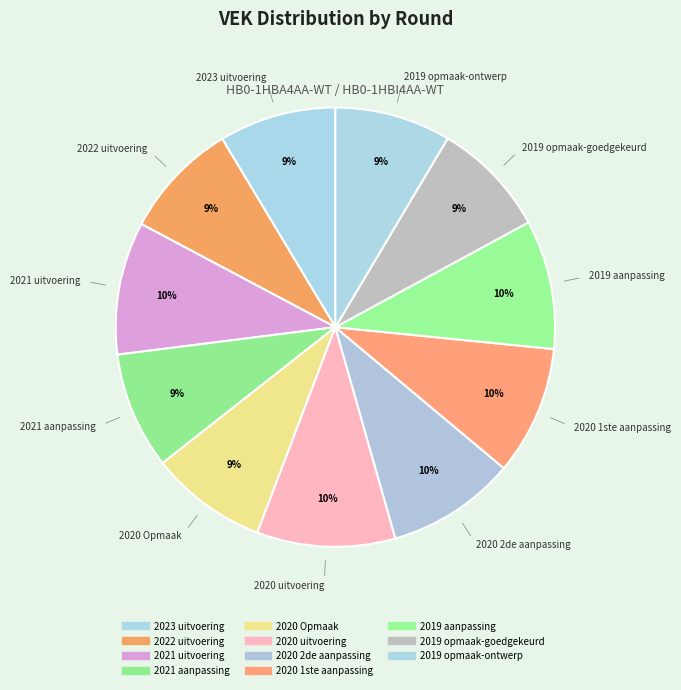

How many segments does this pie chart have?

11